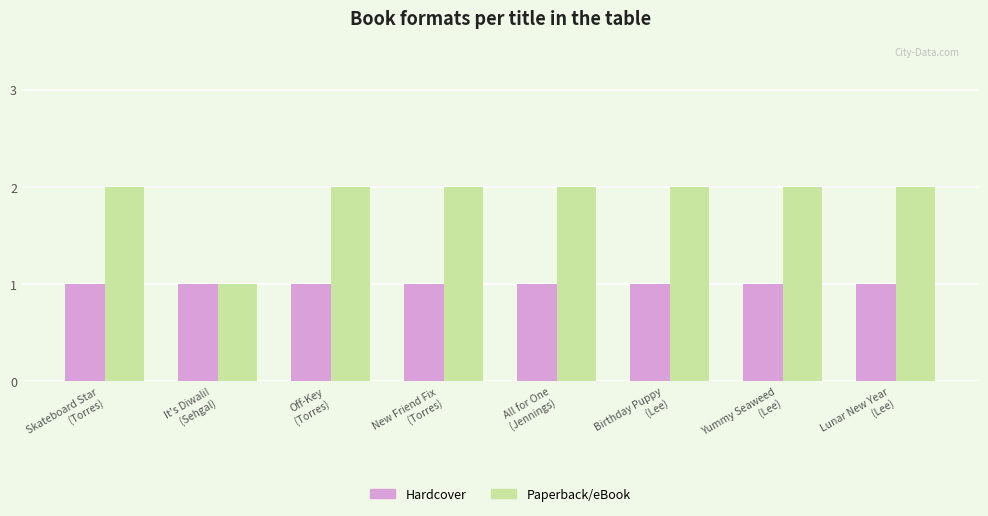

How many bars are there in each group?

2